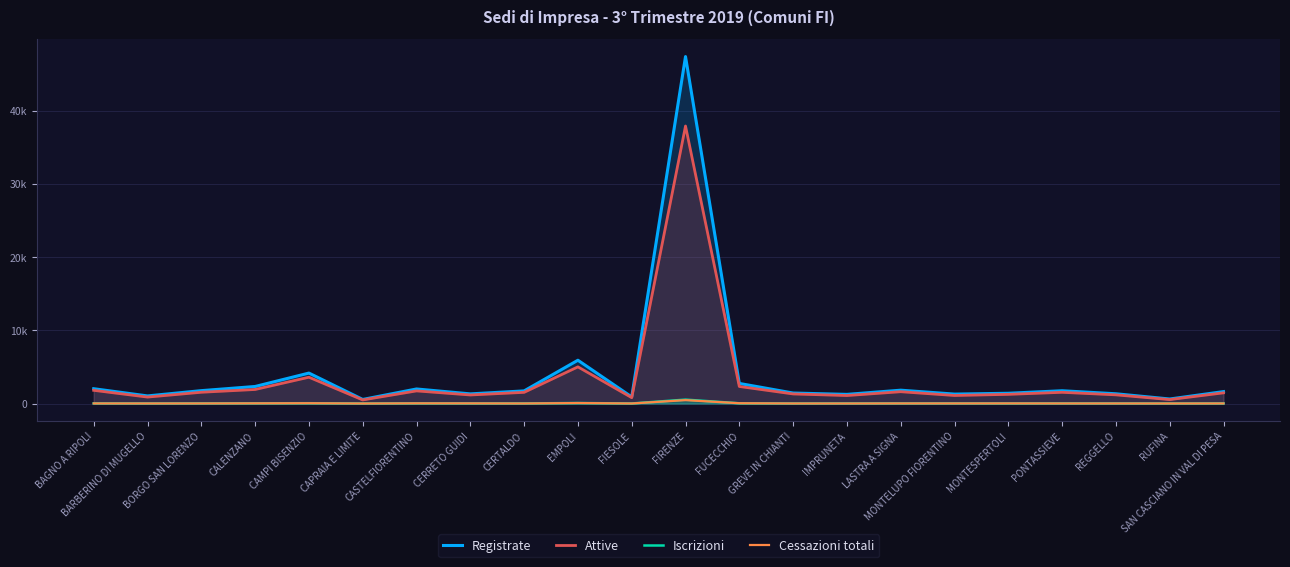

True or false: Iscrizioni and Registrate intersect in this chart.

False